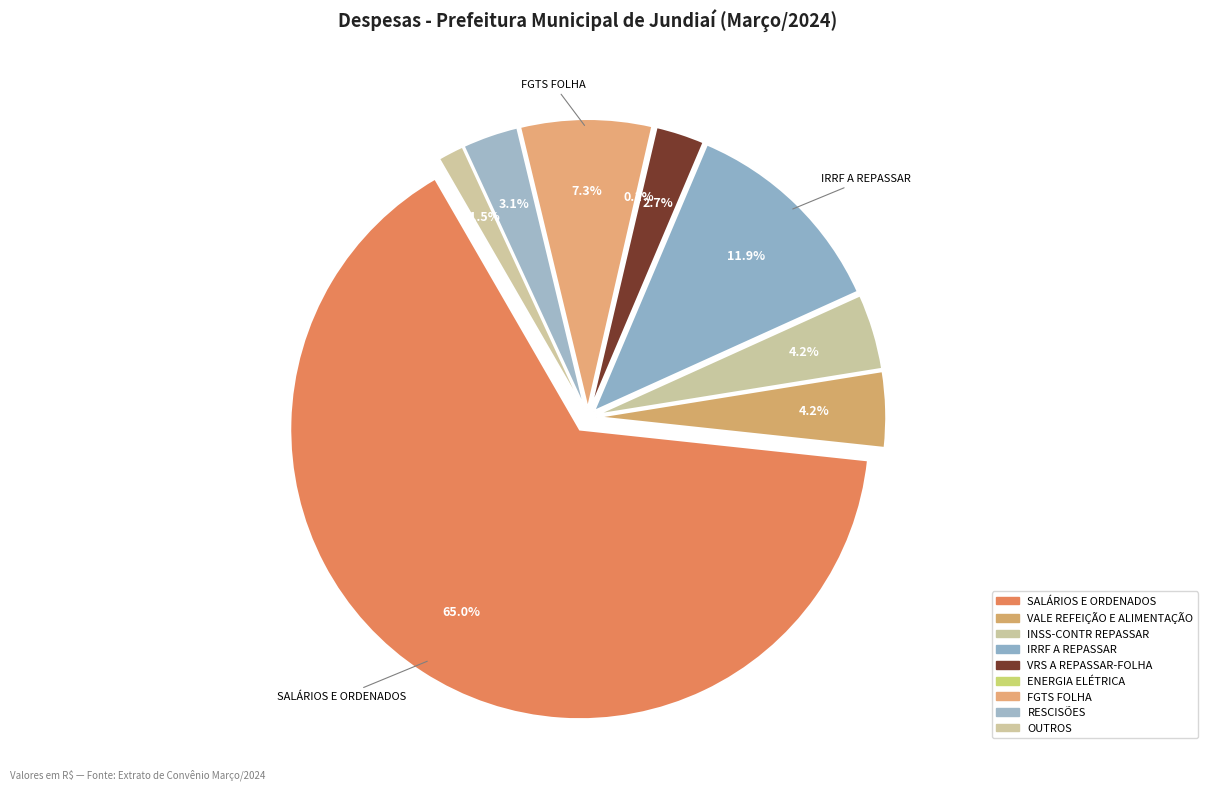

What is the majority slice?

SALÁRIOS E ORDENADOS